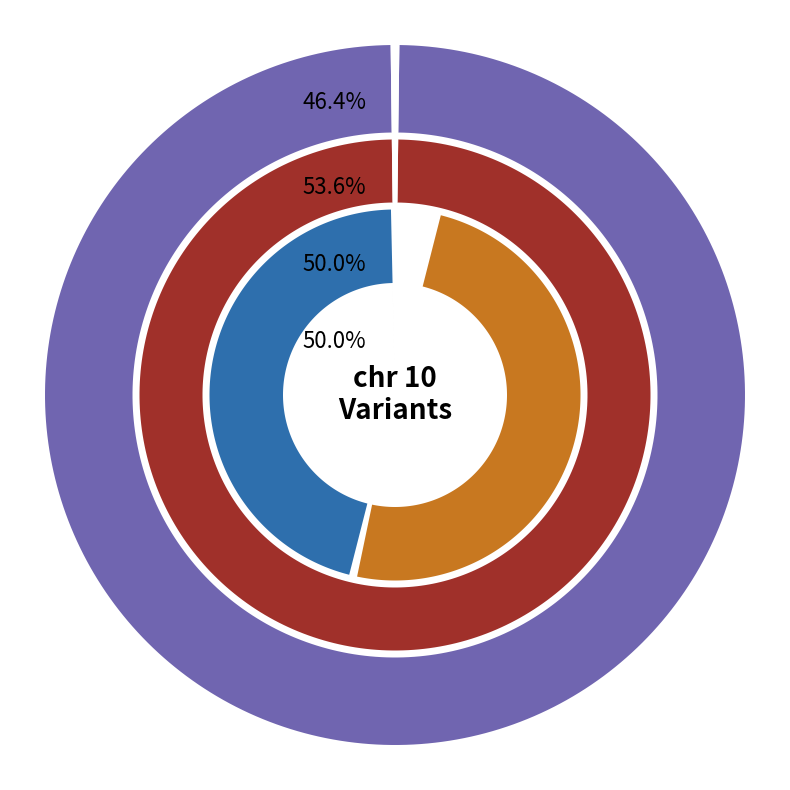

To the nearest percent, what is the combined percentage of 14243090 and 14241900?

100%